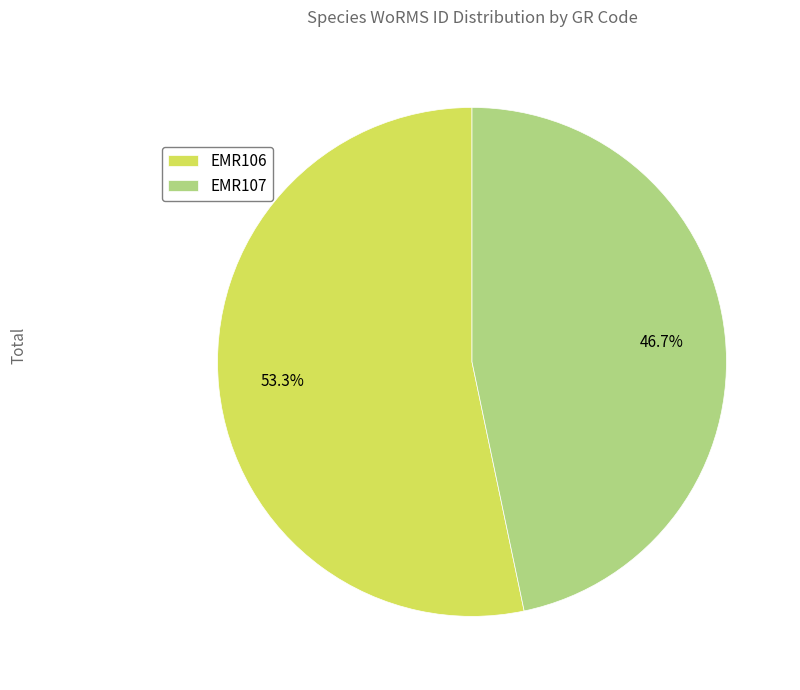

The EMR107 slice represents 47% of the pie. True or false?

True